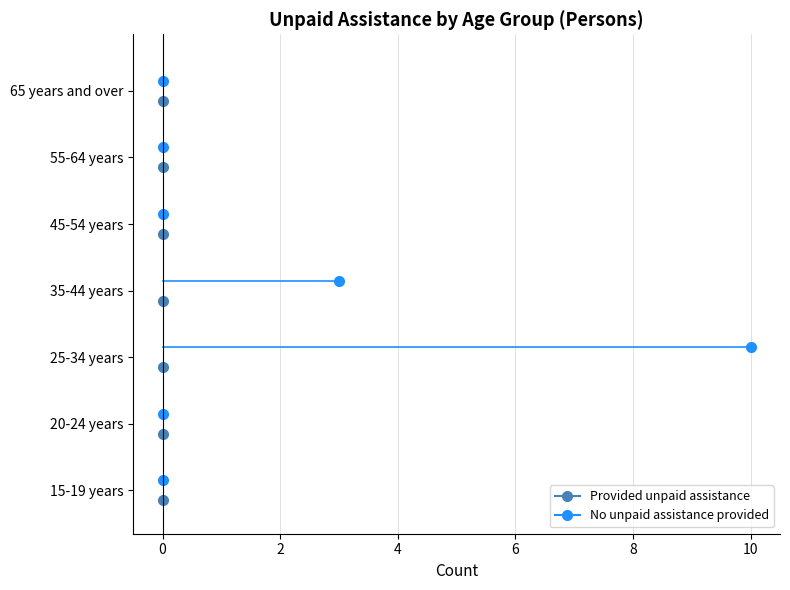

How many categories are shown in the chart?

7